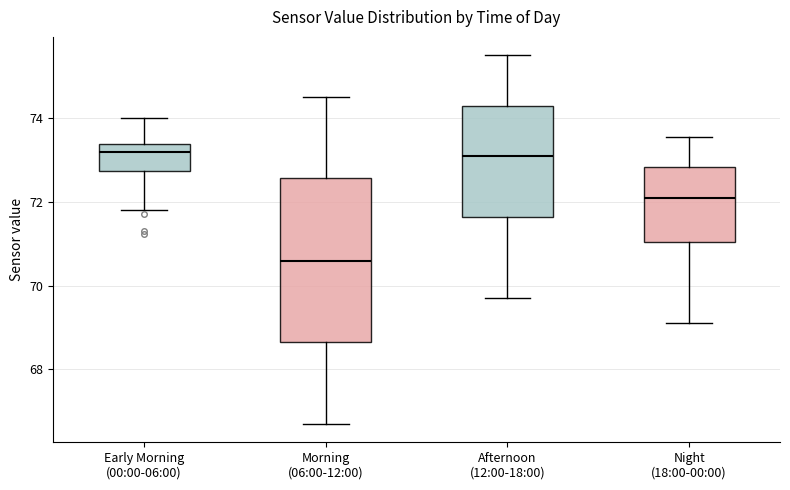

Reading left to right, read every box against the y-axis: the position of its median line, the range the box covers, and the ends of its whiskers. The values are not printed on the chart, so give them approximately, as read against the axis.

Early Morning (00:00-06:00): median 73.2, box 72.8 to 73.4, whiskers 71.8 to 74.0
Morning (06:00-12:00): median 70.6, box 68.6 to 72.6, whiskers 66.8 to 74.6
Afternoon (12:00-18:00): median 73.2, box 71.6 to 74.4, whiskers 69.8 to 75.6
Night (18:00-00:00): median 72.0, box 71.0 to 72.8, whiskers 69.2 to 73.6